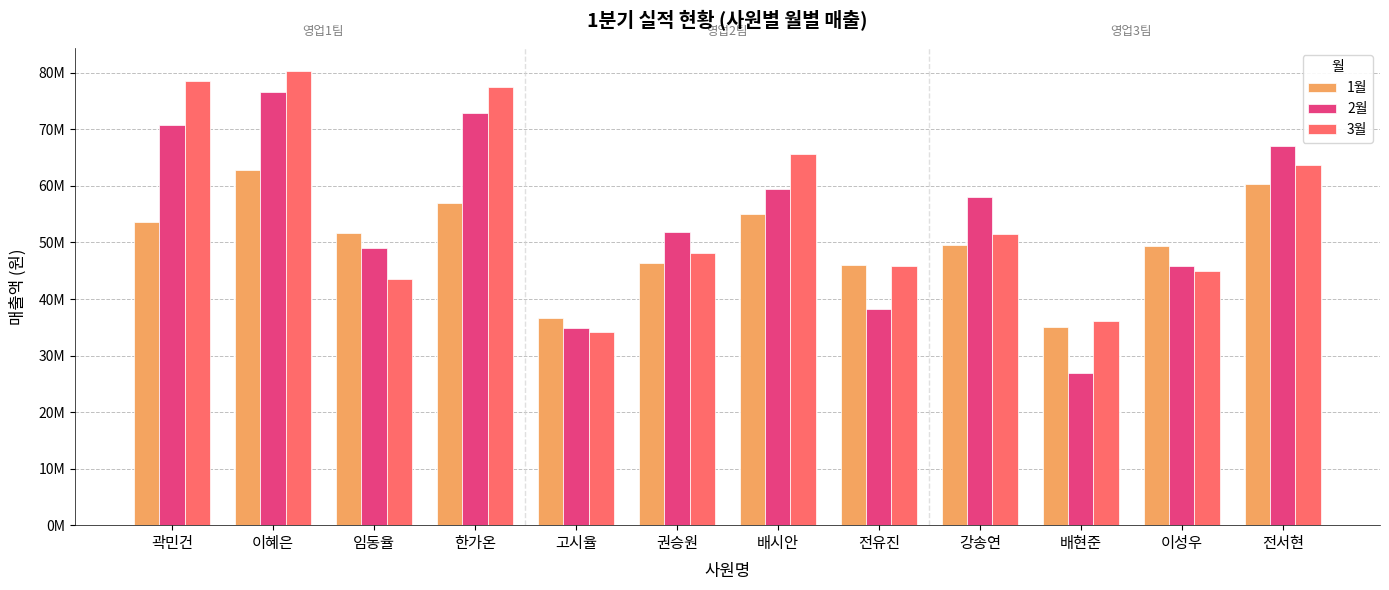

Which has a higher value, 고시율 or 이혜은?

이혜은